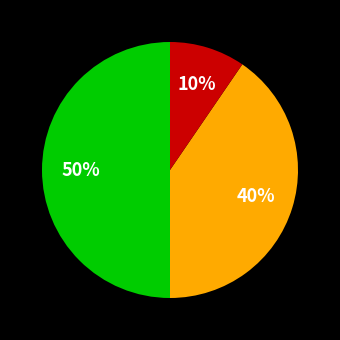

To the nearest percent, what is the difference between the largest and smallest slice percentages?

40%